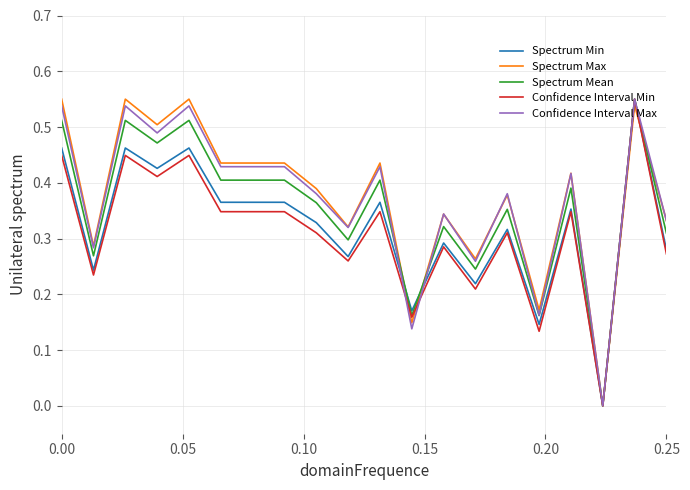

How many interior local peaks does the Spectrum Max series have?

7